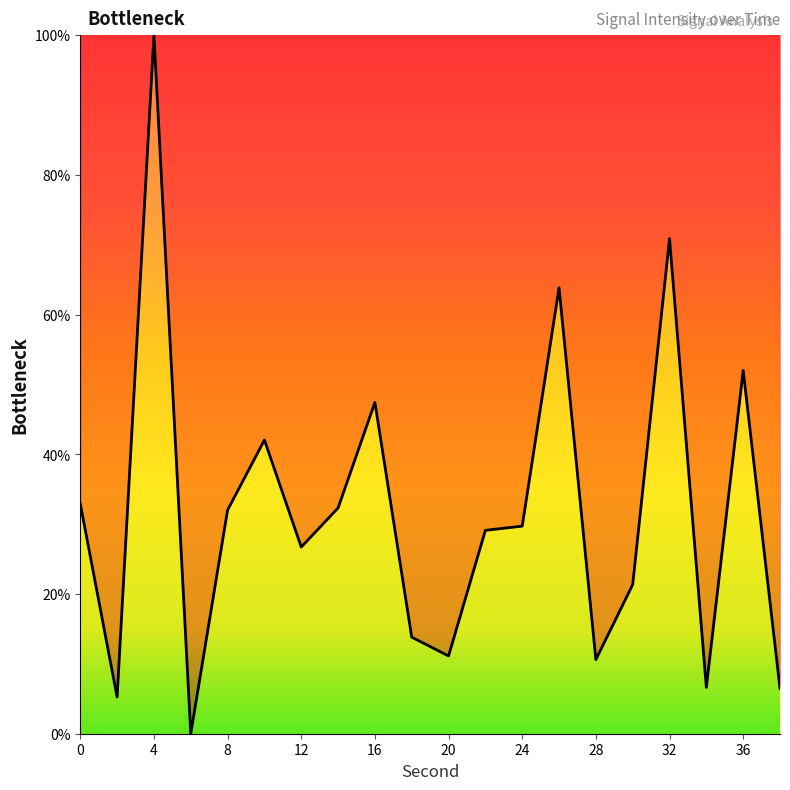

What is the change in value from 4 to 26?

-36.1